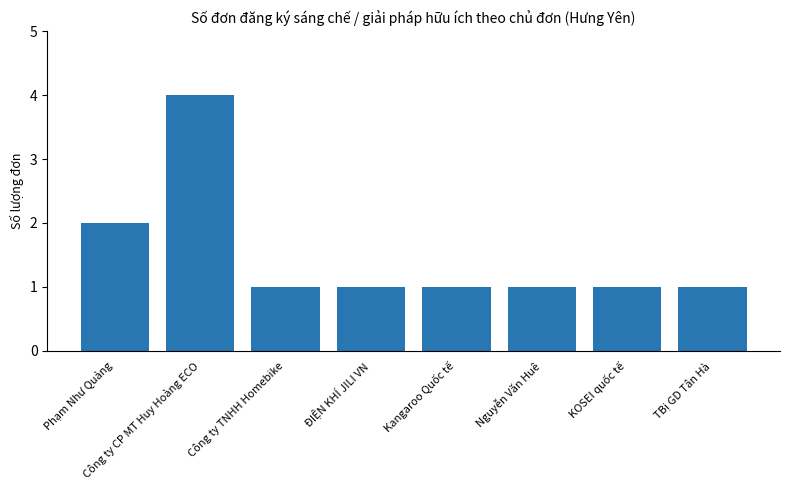

Reading left to right, what are all the values shown in this chart?

2	4	1	1	1	1	1	1